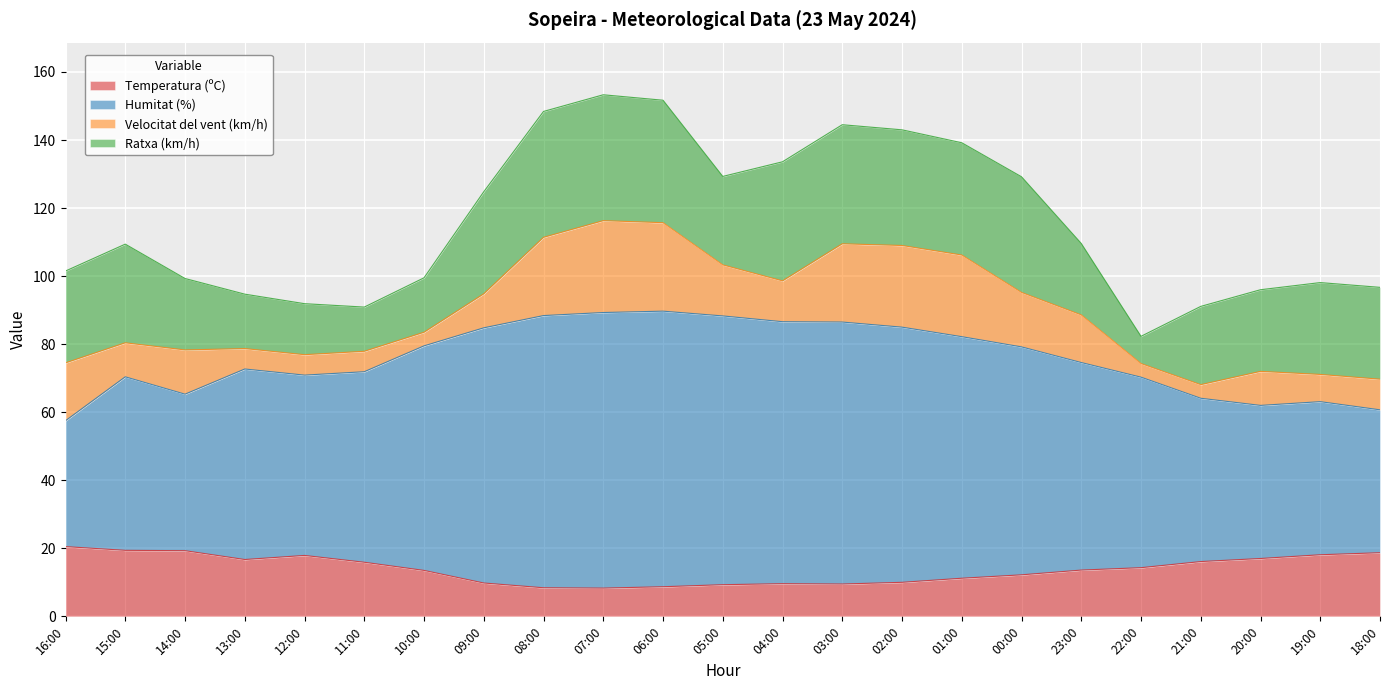

What is the minimum value for Temperatura (ºC)?

8.3